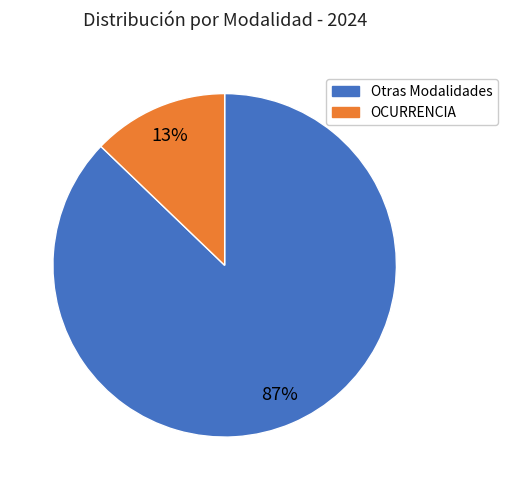

To the nearest percent, what is the difference between the largest and smallest slice percentages?

74%